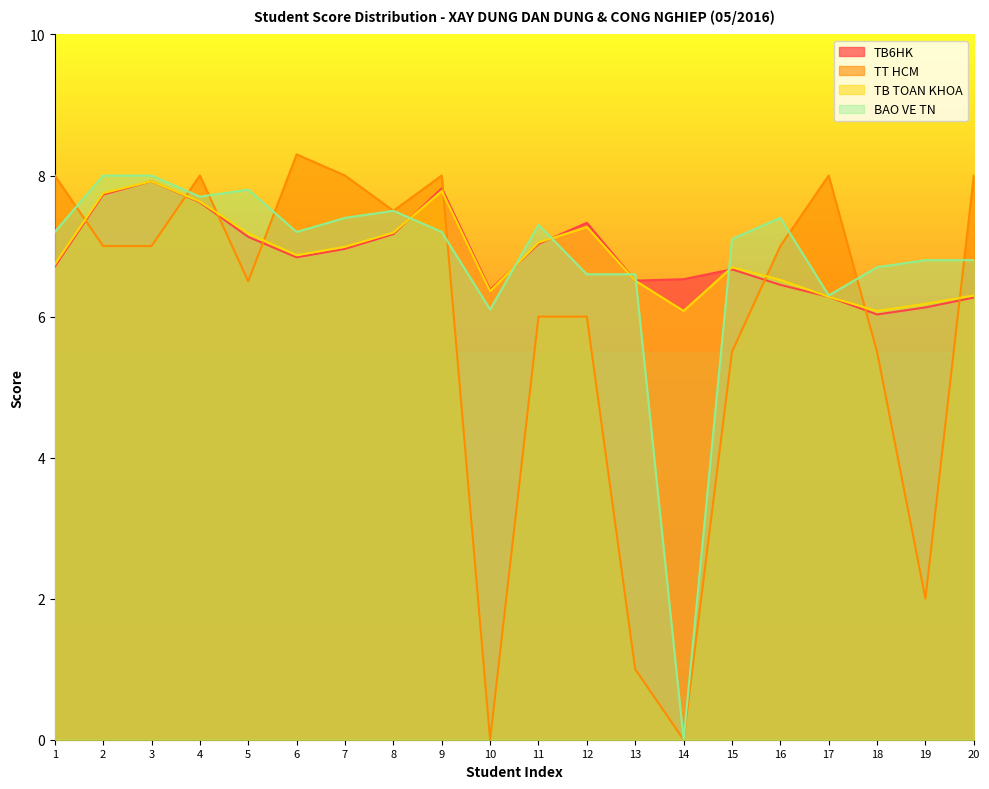

True or false: TT HCM has more than 2 interior local peaks.

True